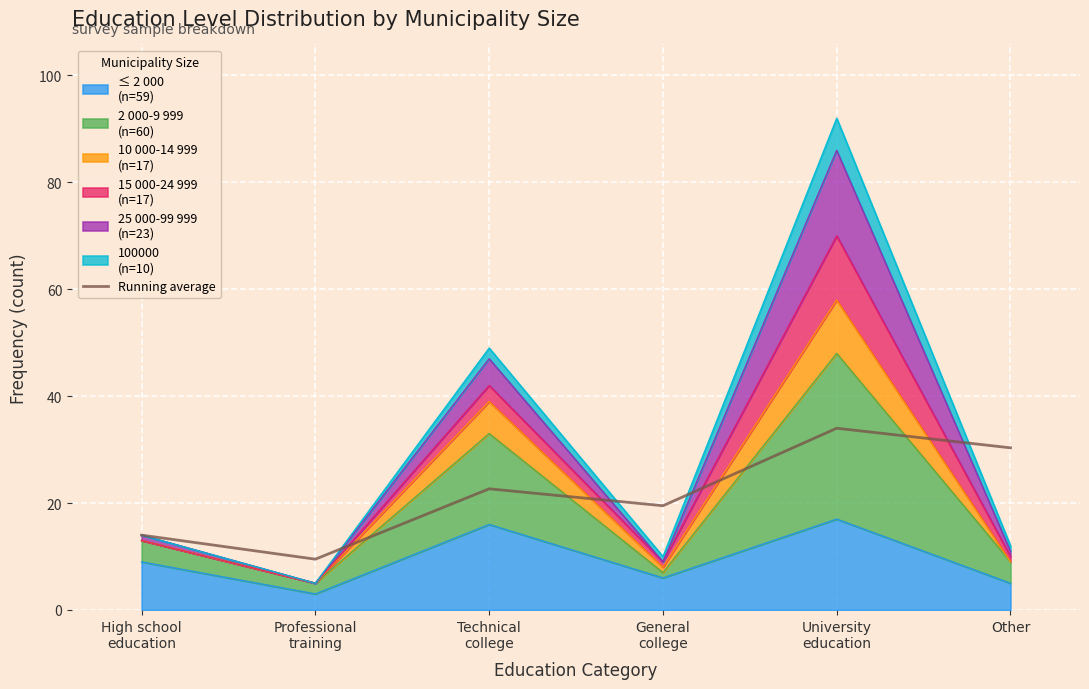

Rank the categories by value from highest to lowest.

University
education, Other, Technical
college, General
college, High school
education, Professional
training